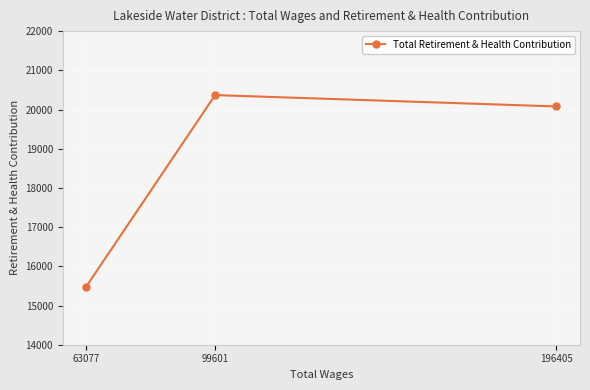

How many lines are shown in the chart?

1